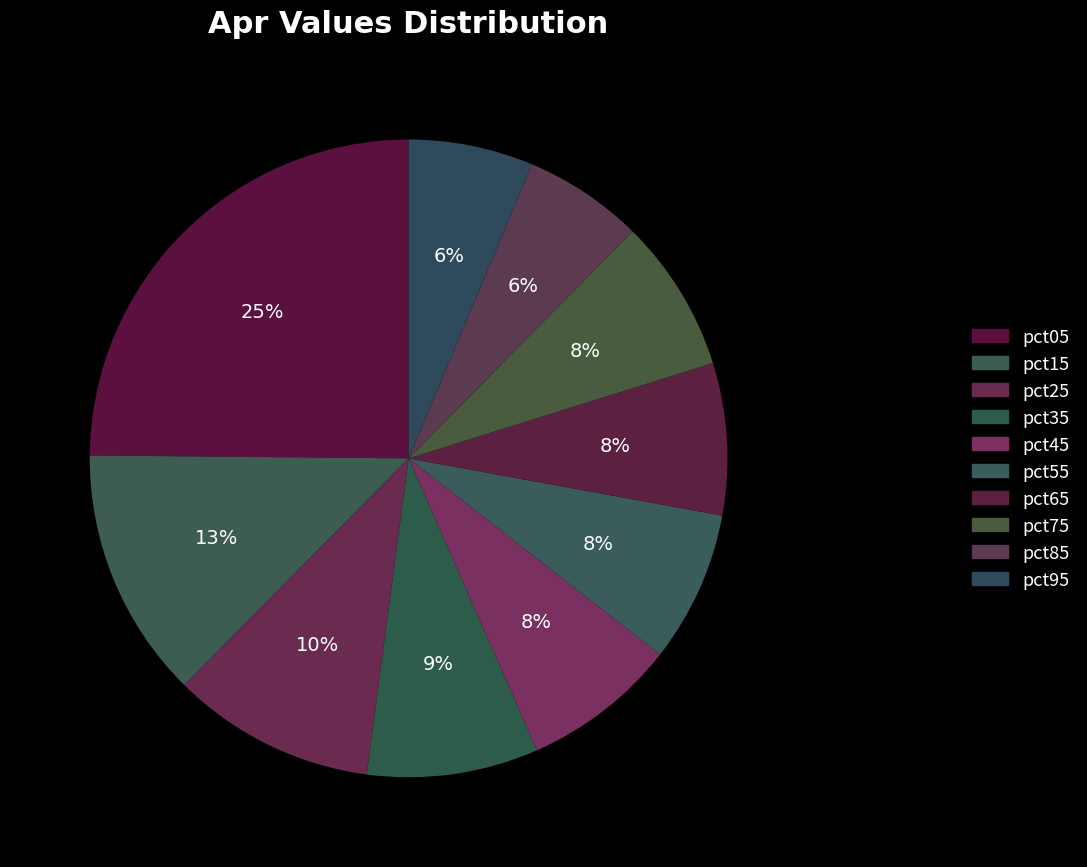

How many slices are in this pie chart?

10